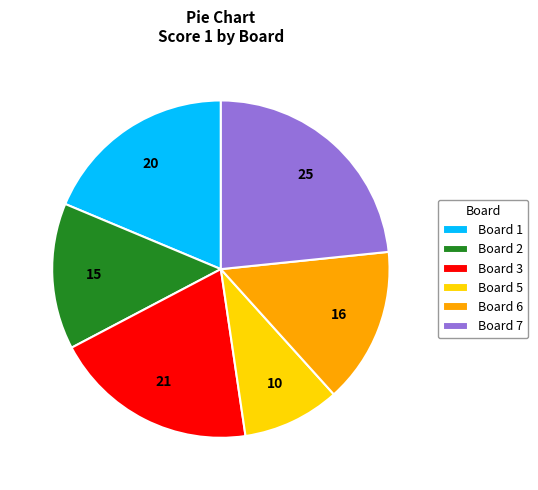

What is the smallest slice in the pie chart?

Board 5